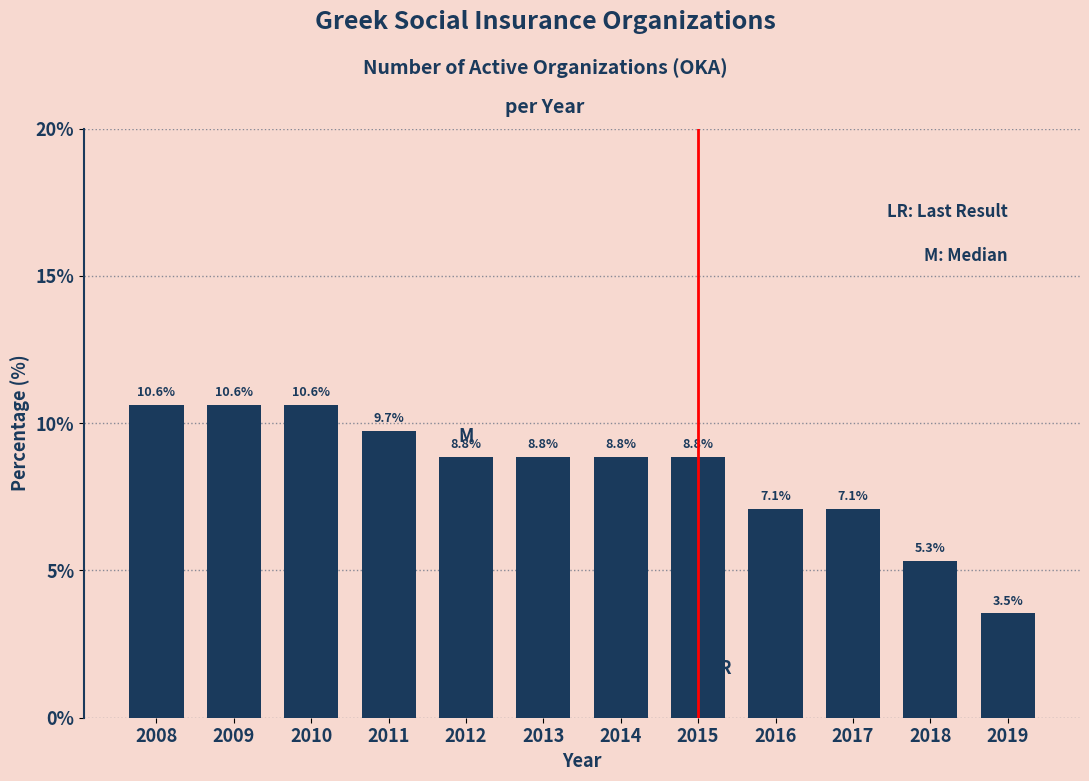

Reading left to right, extract all data points from this chart.

2008=10.6	2009=10.6	2010=10.6	2011=9.7	2012=8.8	2013=8.8	2014=8.8	2015=8.8	2016=7.1	2017=7.1	2018=5.3	2019=3.5